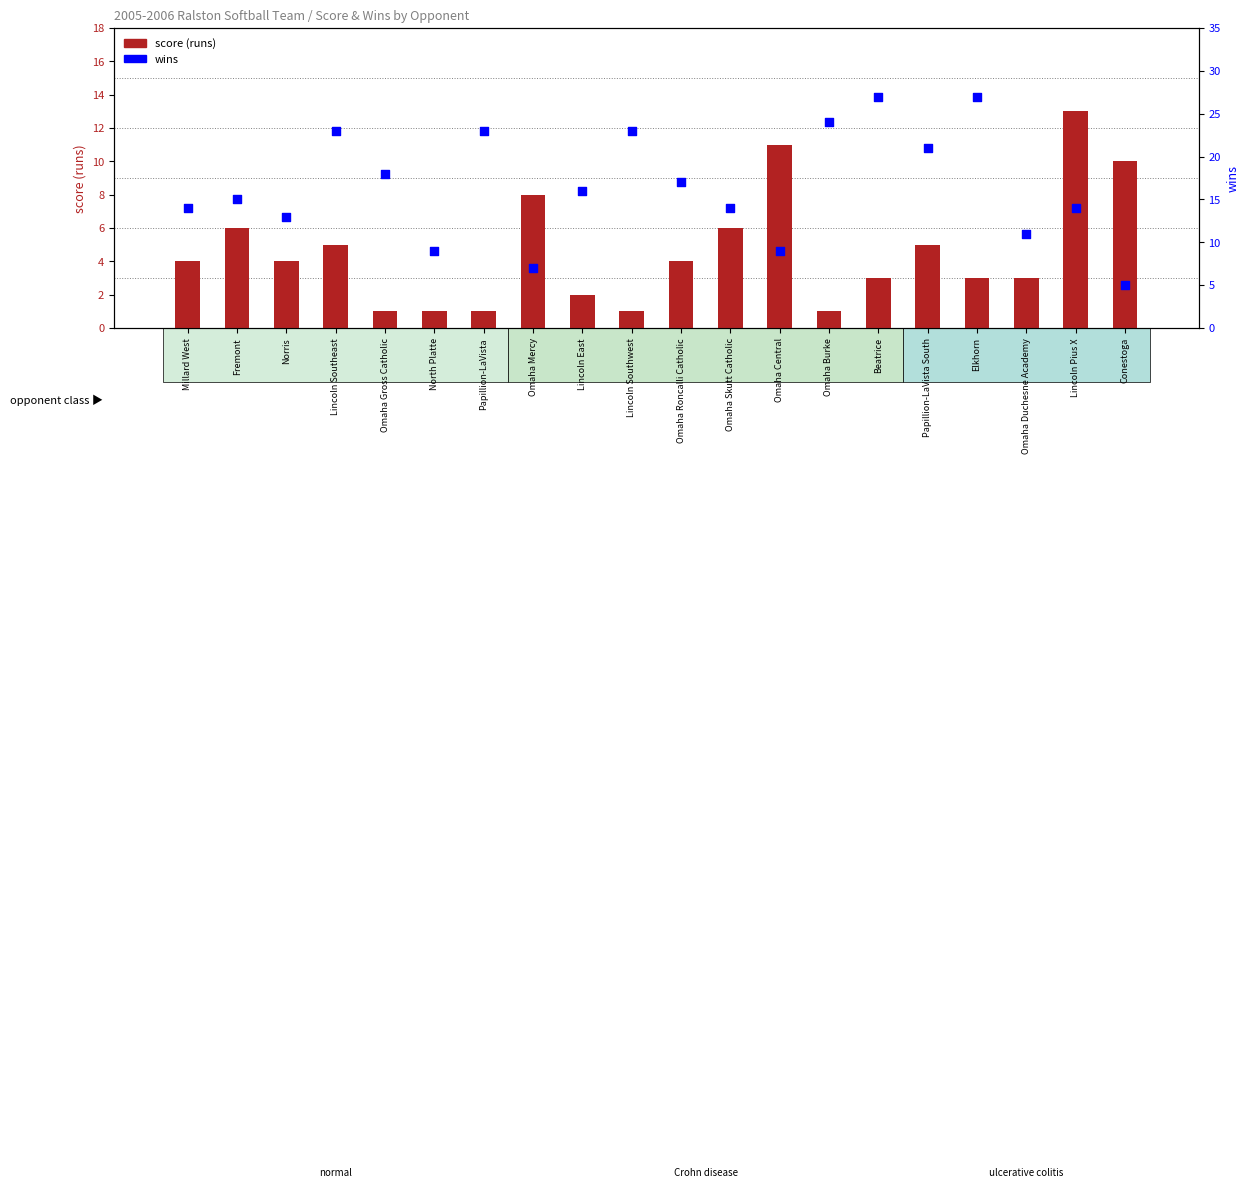

What are all the series names shown in the legend?

score (runs), wins